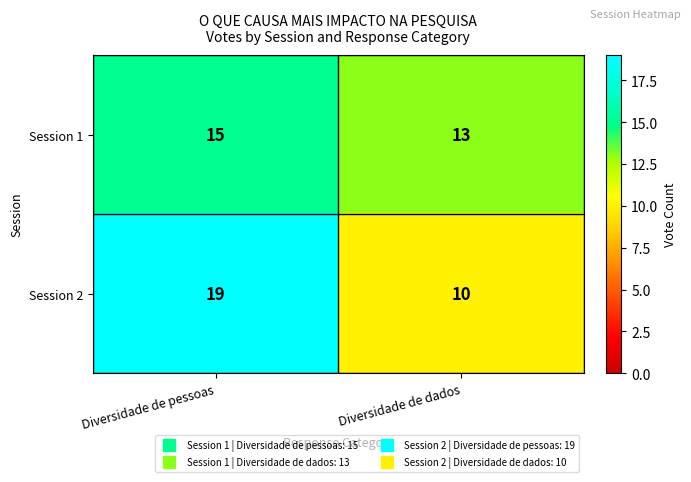

At which category is the sum across all series the highest?

Diversidade de pessoas